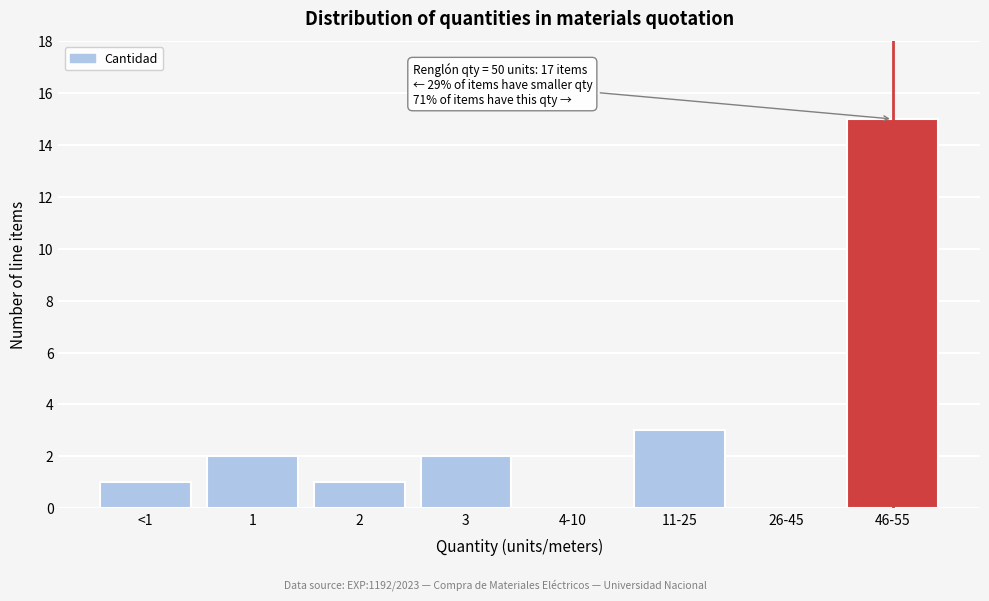

Reading left to right, transcribe all the data shown in this chart.

<1=1	1=2	2=1	3=2	4-10=0	11-25=3	26-45=0	46-55=15